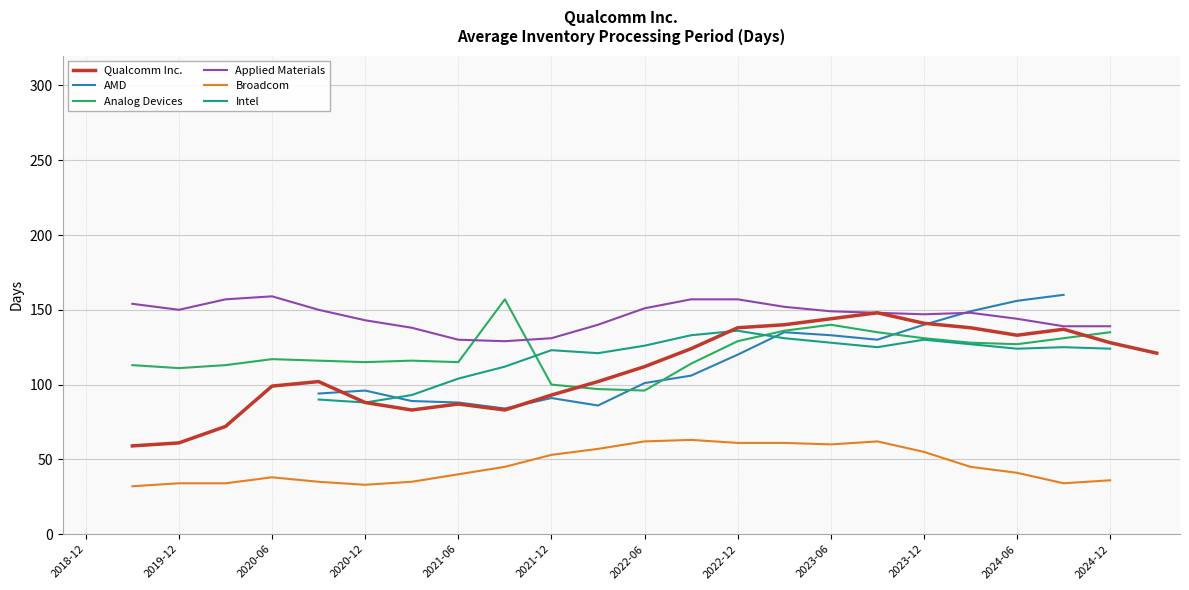

Where do Intel and AMD first cross each other?

2020-12-27 and 2021-03-28